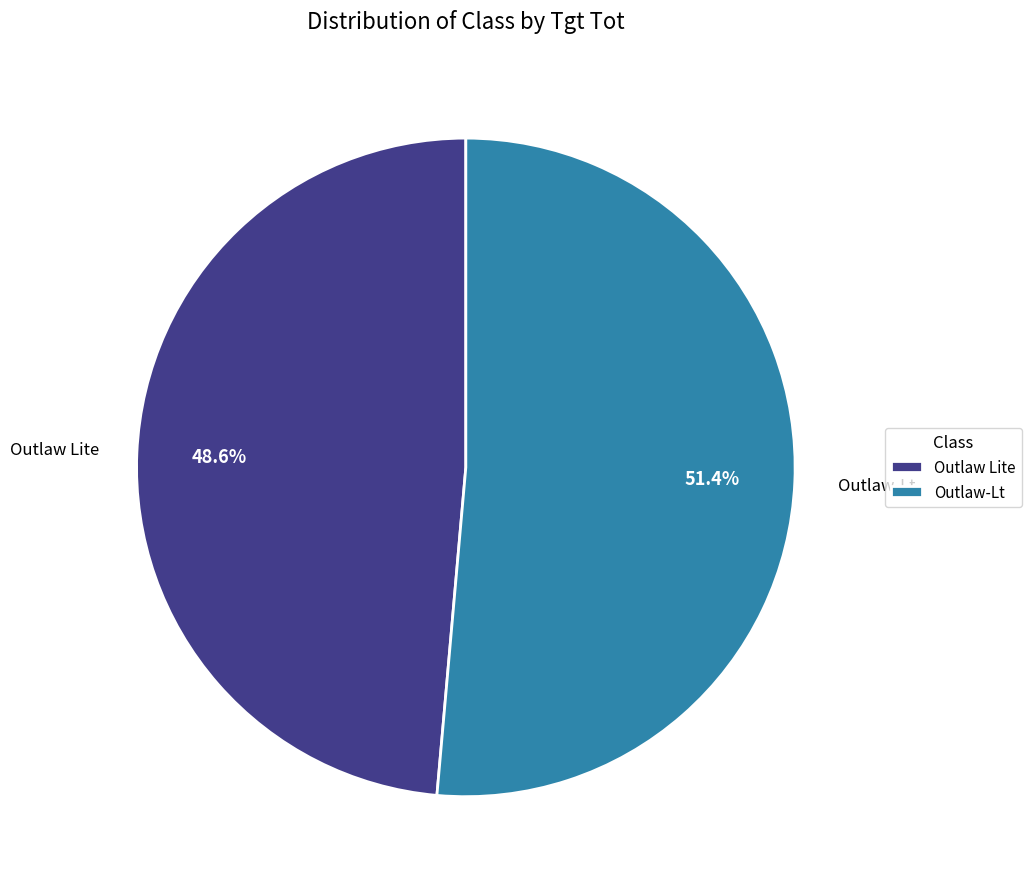

How many slices are in this pie chart?

2